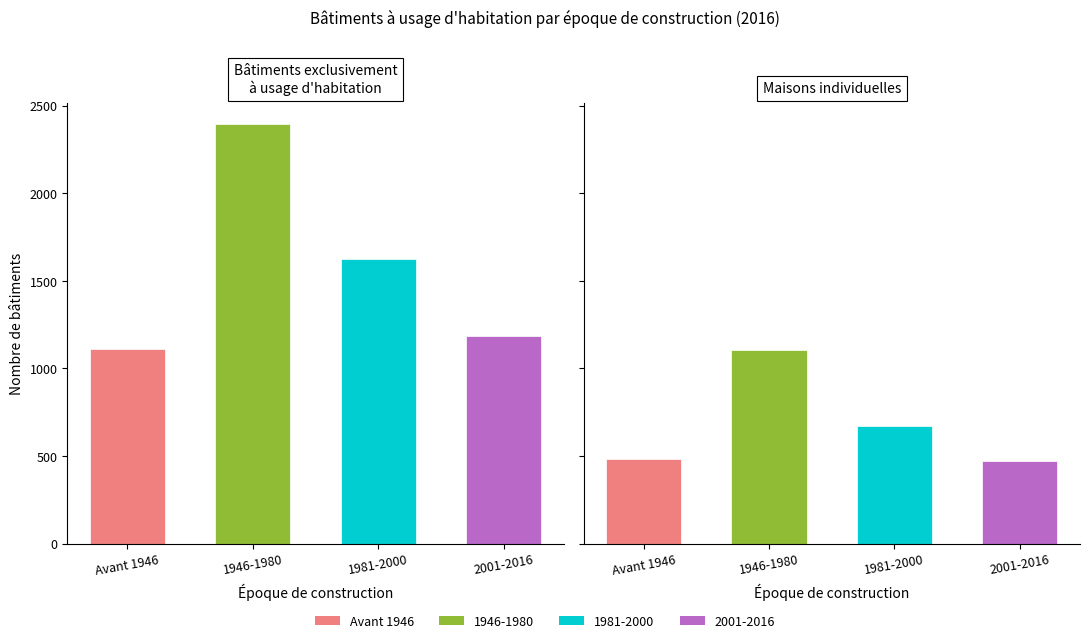

At which label does 2 logements first exceed 1622?

1946-1980